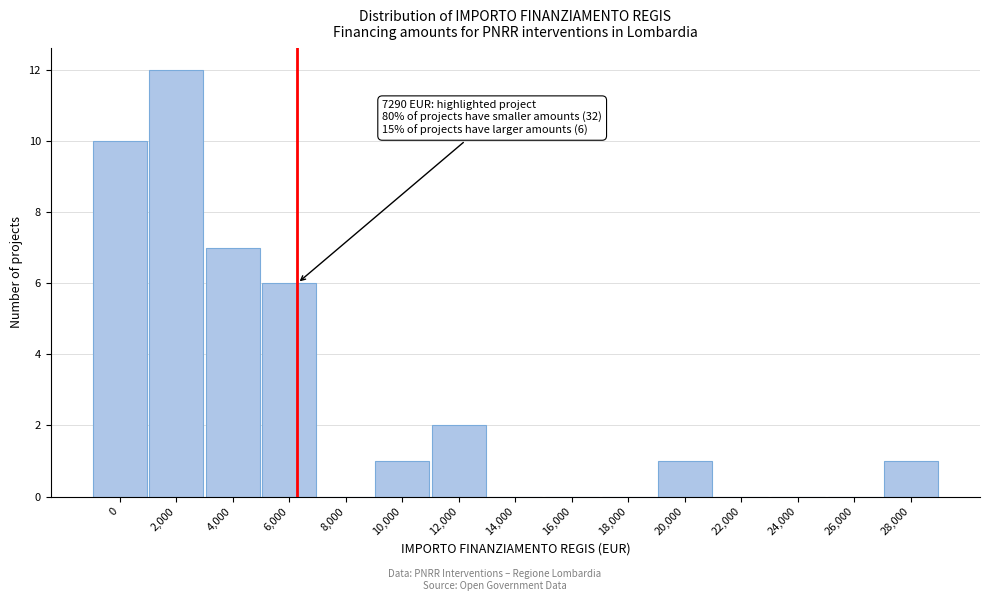

Reading left to right, transcribe all the data shown in this chart.

0=10	2,000=12	4,000=7	6,000=6	8,000=0	10,000=1	12,000=2	14,000=0	16,000=0	18,000=0	20,000=1	22,000=0	24,000=0	26,000=0	28,000=1